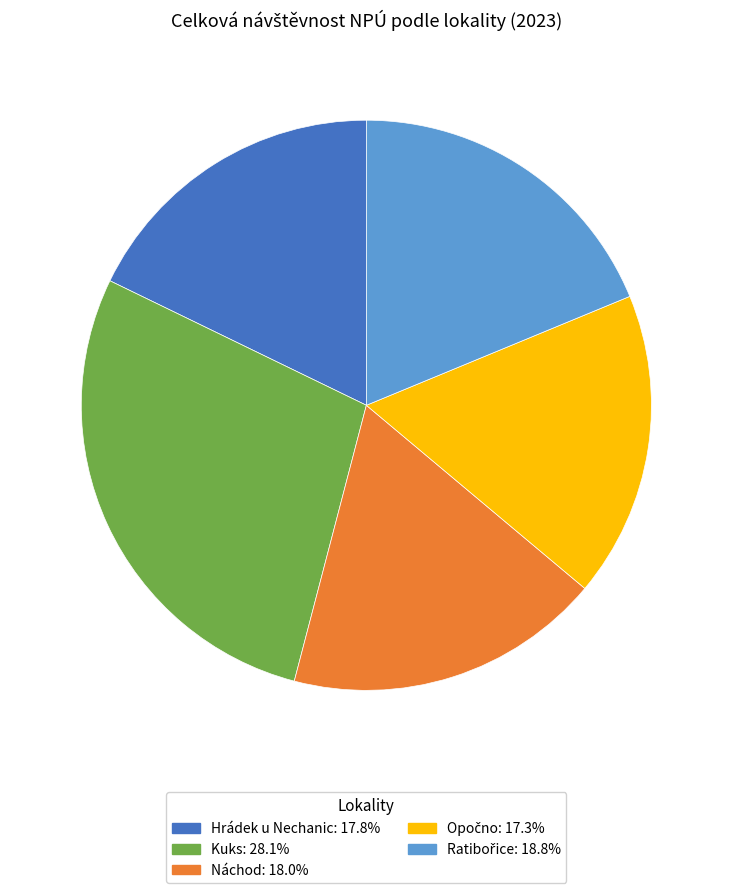

Which slice is the largest?

Kuks